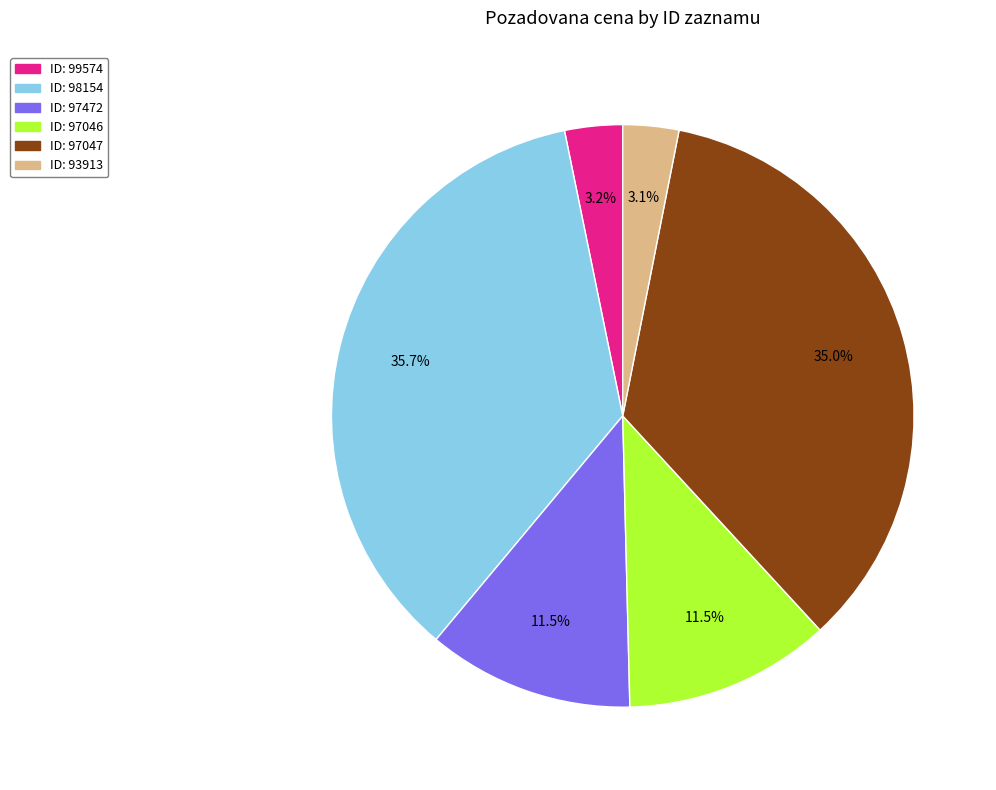

Is there any slice that represents more than half of the pie?

No